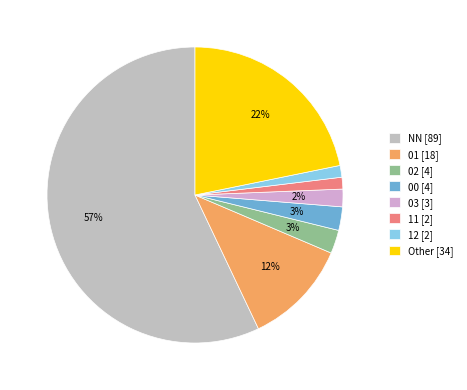

How many slices are in this pie chart?

8